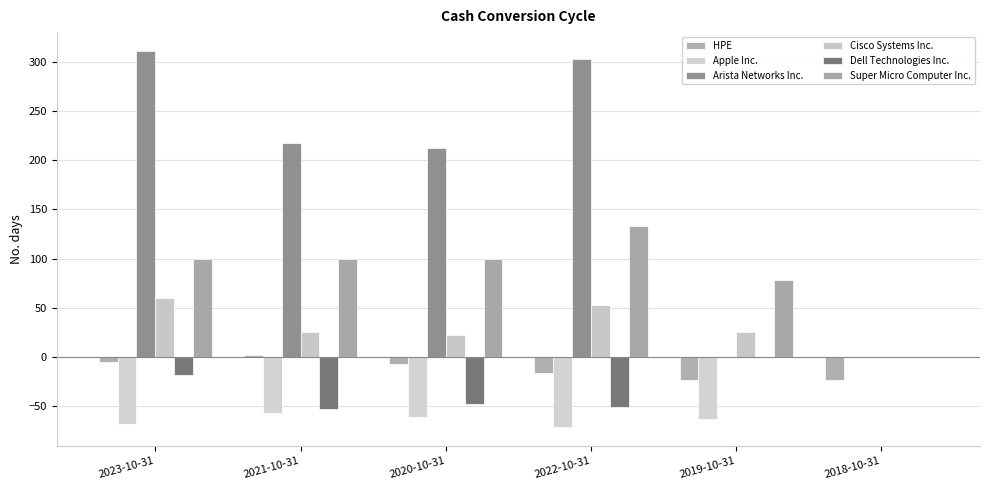

Is it true that Super Micro Computer Inc. equals 78 at 2019-10-31?

True